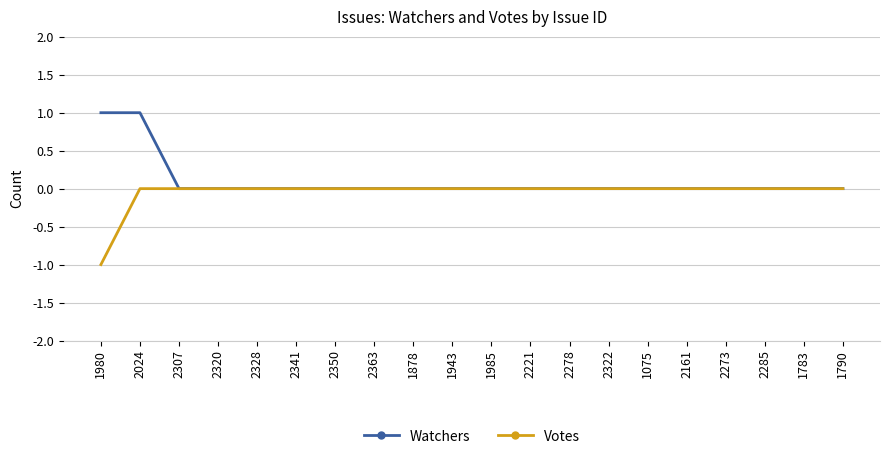

Which label corresponds to the smallest value in the chart?

1980